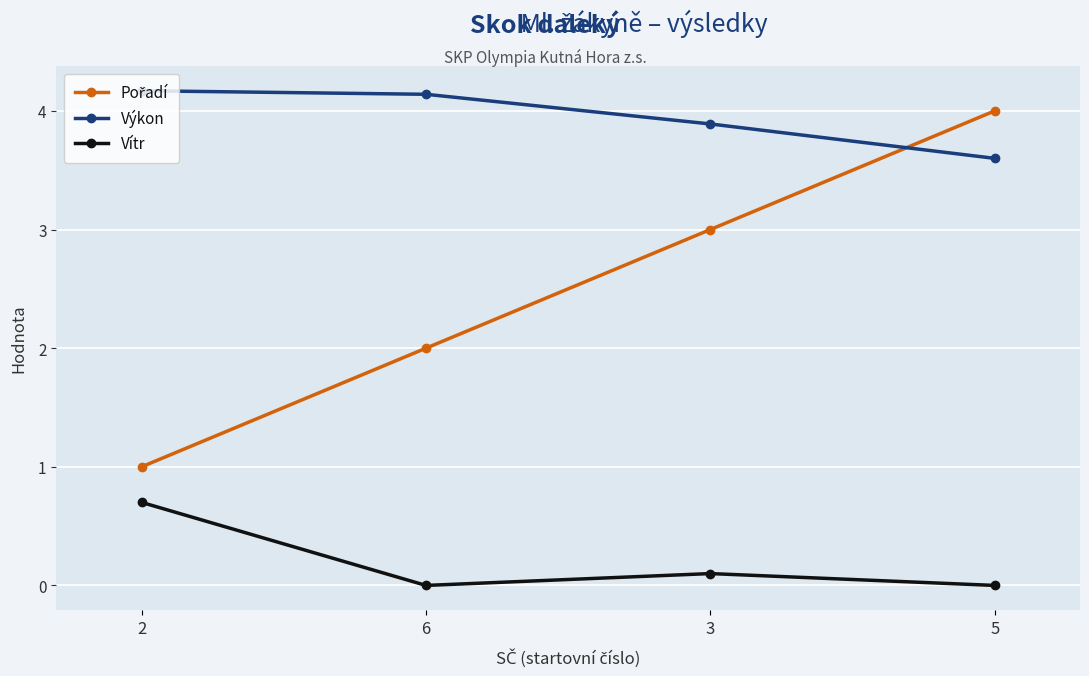

What is the spread (max minus min) of values at 5?

4.0